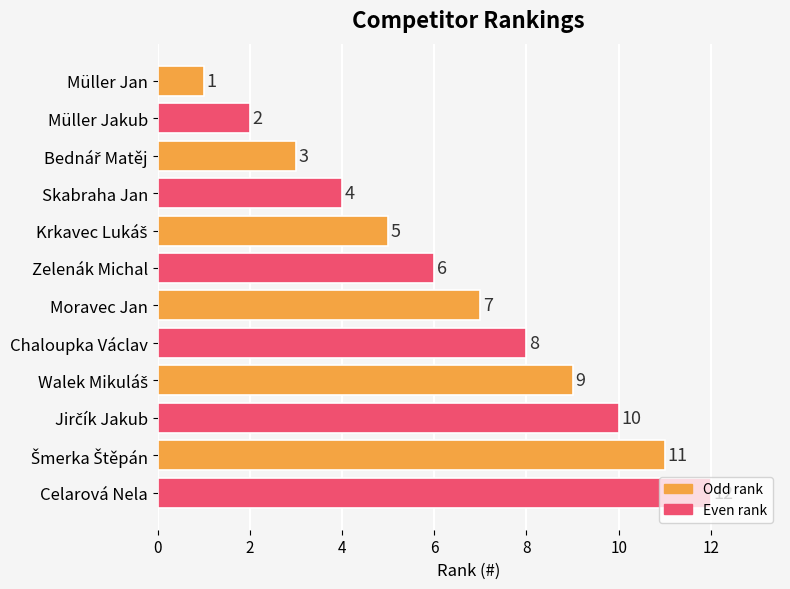

The chart shows a value of 4 at Skabraha Jan. True or false?

True